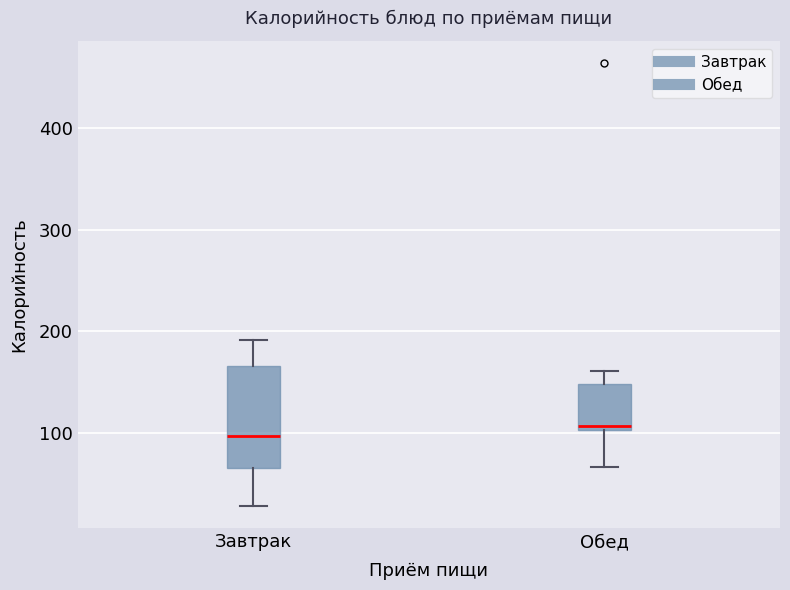

Reading left to right, read every box against the y-axis: the position of its median line, the range the box covers, and the ends of its whiskers. The values are not printed on the chart, so give them approximately, as read against the axis.

Завтрак: median 100, box 70 to 170, whiskers 30 to 190
Обед: median 110, box 100 to 150, whiskers 70 to 160